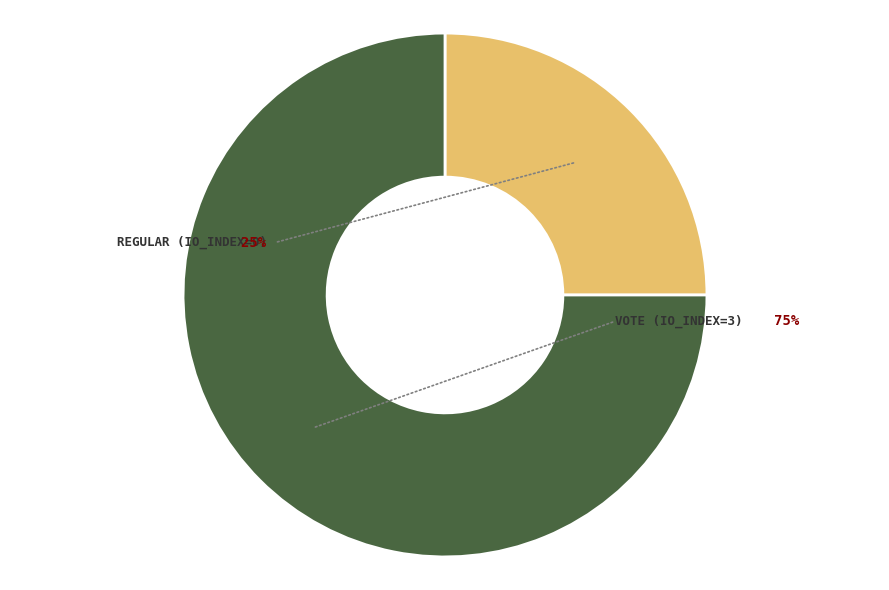

Does Regular (index 0) account for over 50% of the chart?

No